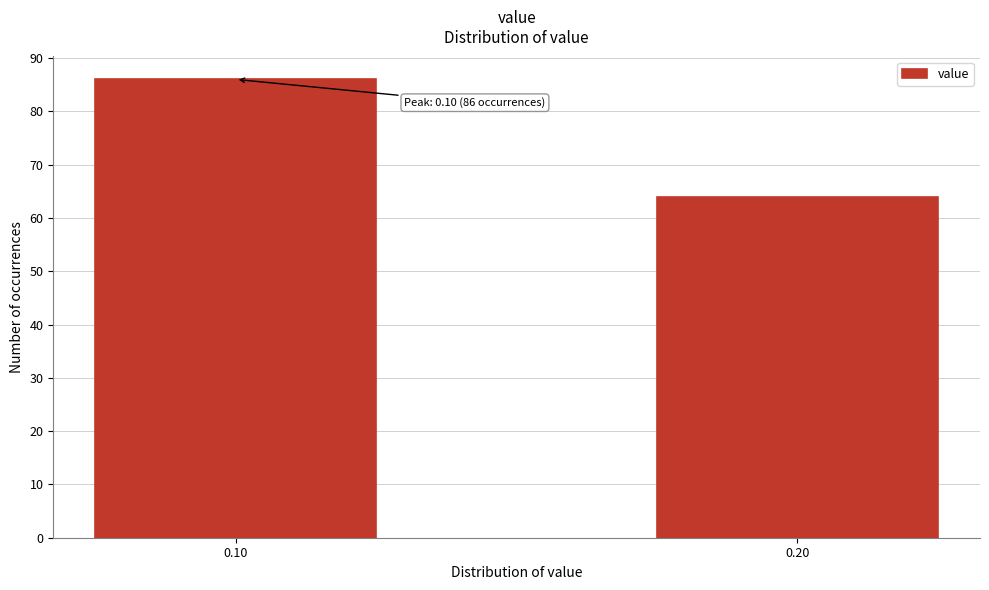

Reading left to right, list all the values displayed in this chart.

0.10=86	0.20=64